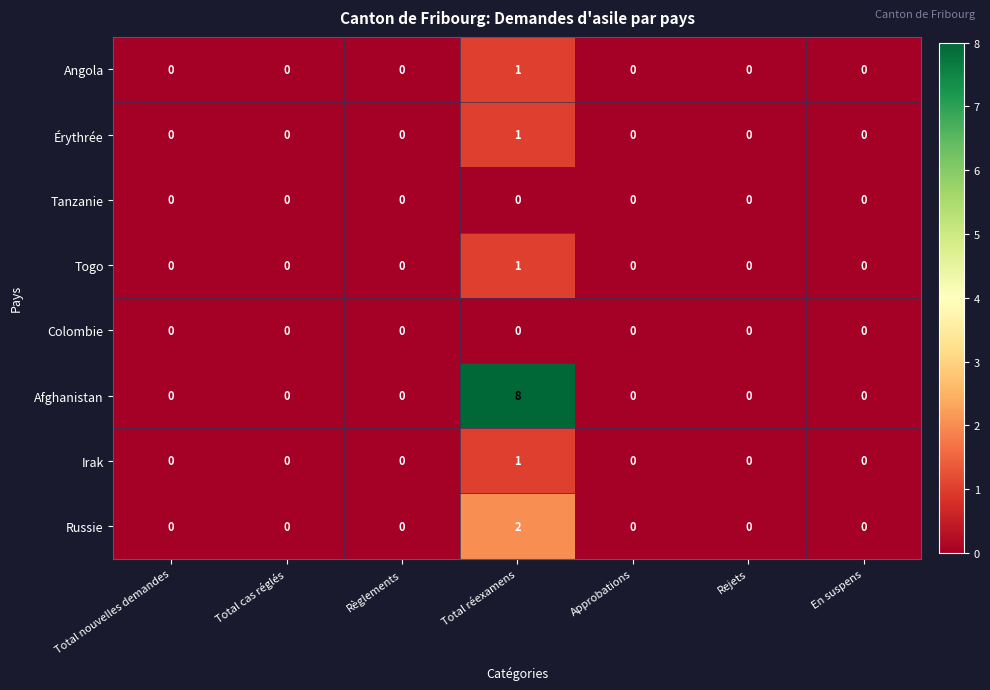

At which category is the sum across all series the highest?

Total réexamens